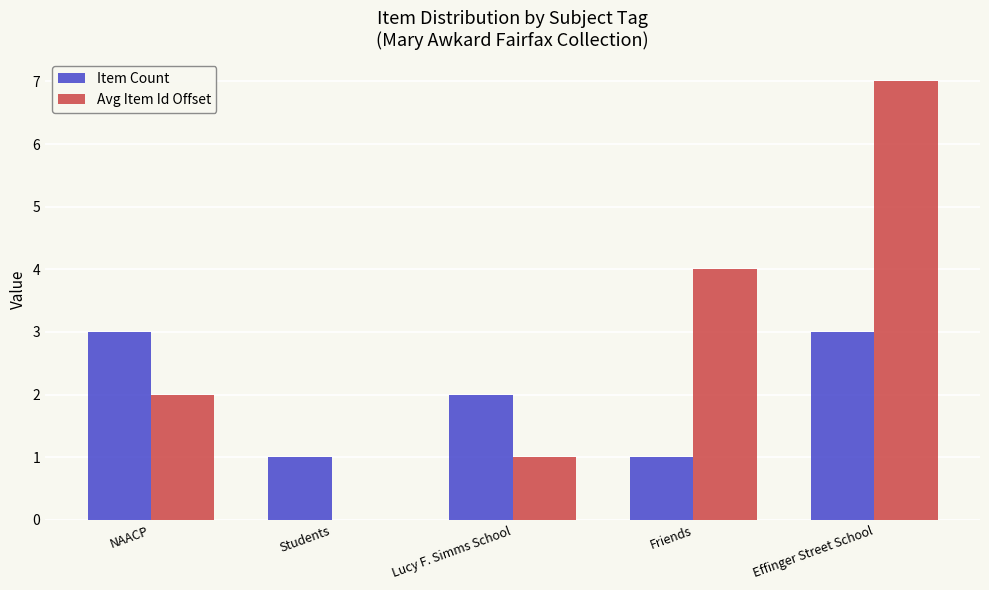

Are the bars grouped side by side (vs. stacked)?

Yes